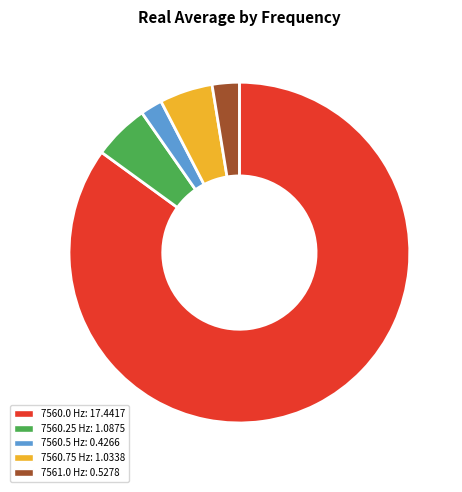

How many segments does this pie chart have?

5